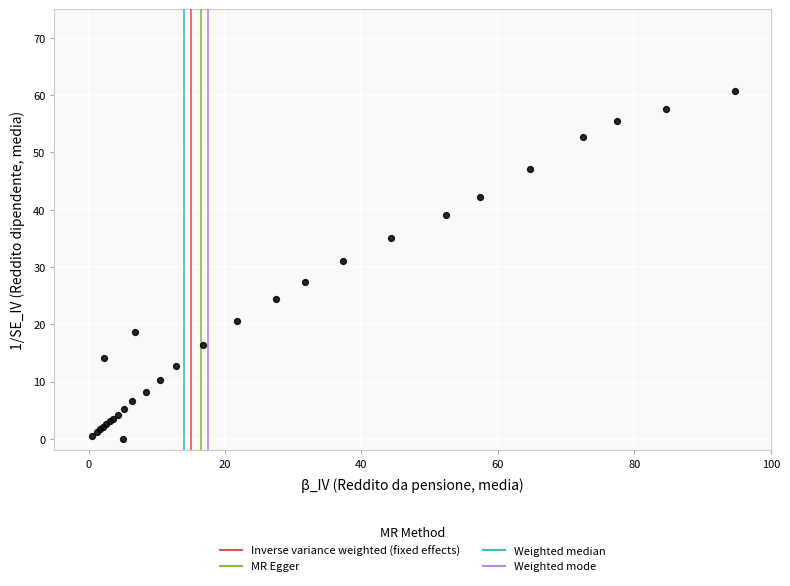

What Y value in the scatter plot is closest to 30?

31.0